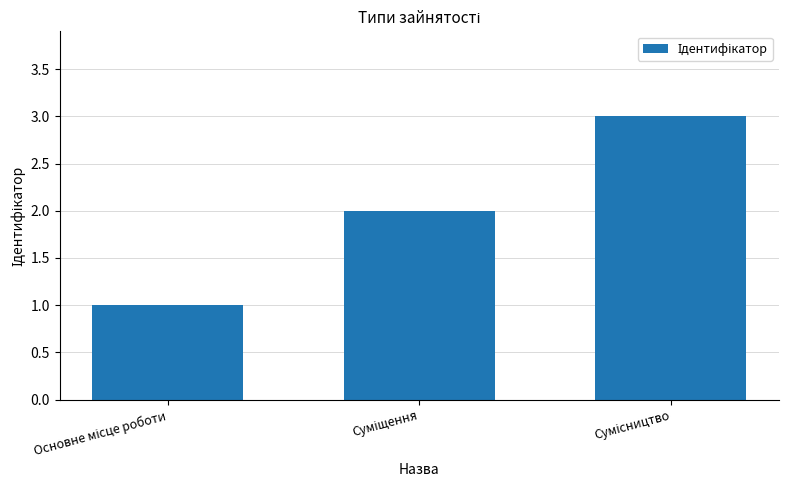

What is the greatest value displayed?

3